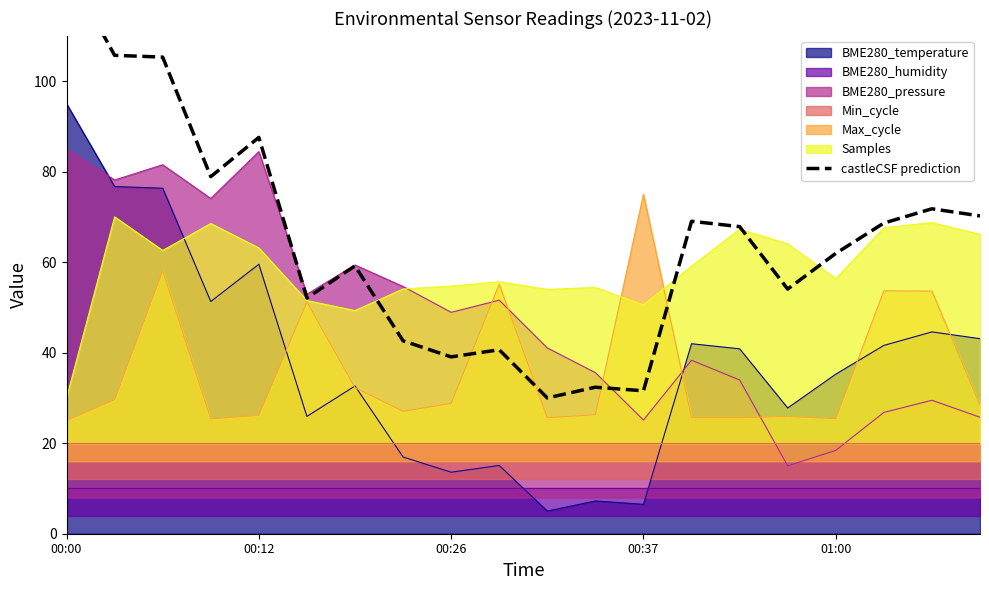

True or false: BME280_pressure and BME280_temperature intersect in this chart.

True